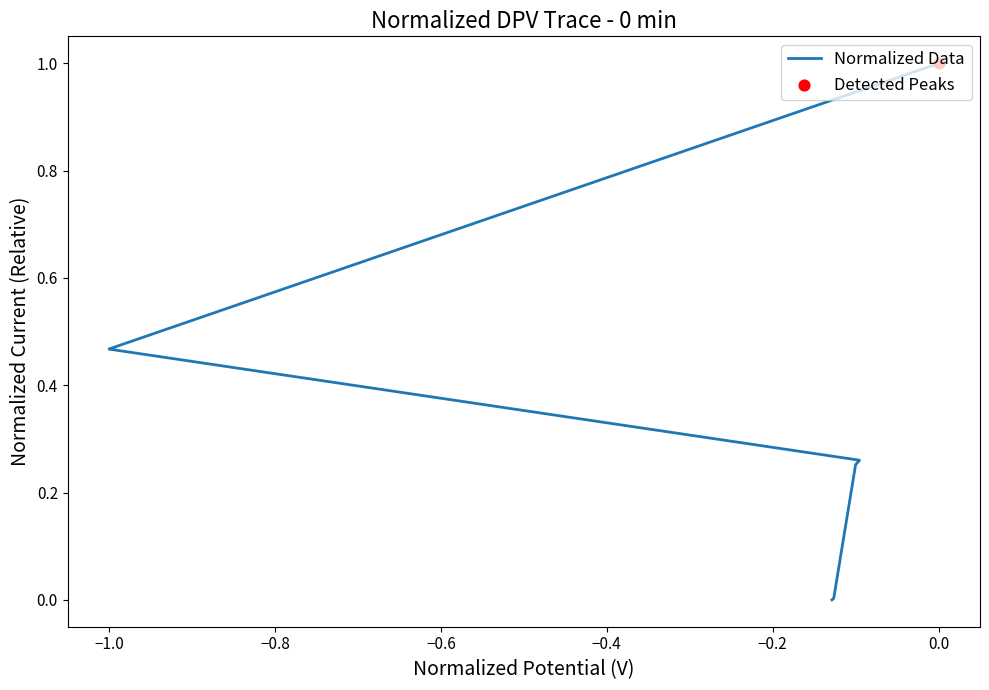

What is the change in value from −1.0 to 0.2?

+0.5